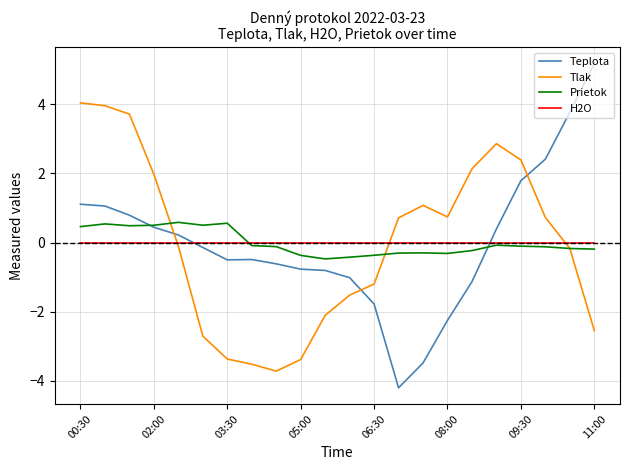

Rank the series by their maximum value, from highest to lowest.

Teplota, Tlak, Prietok, H2O